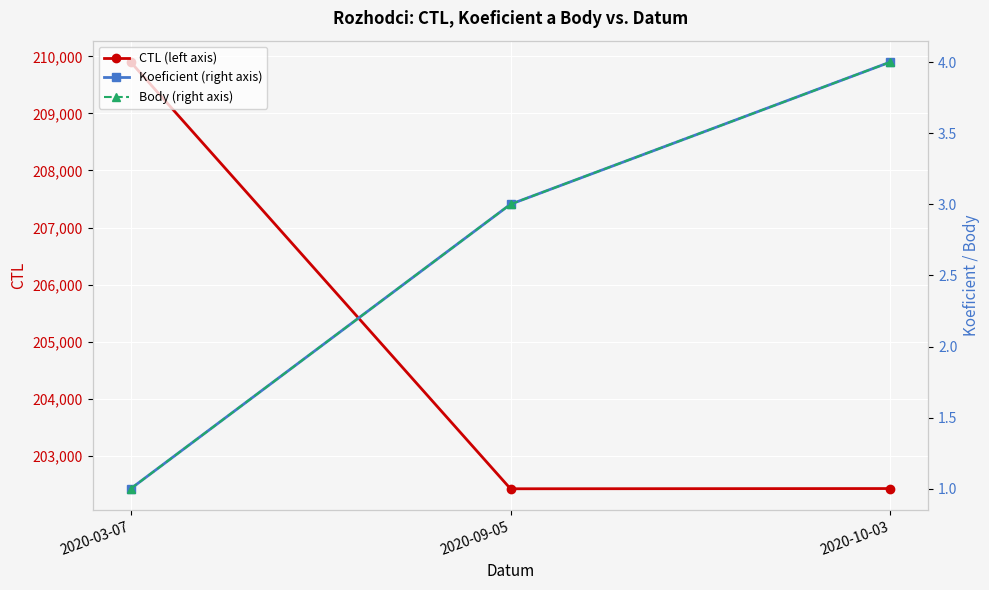

How many data points in Koeficient (right axis) are less than 3?

1